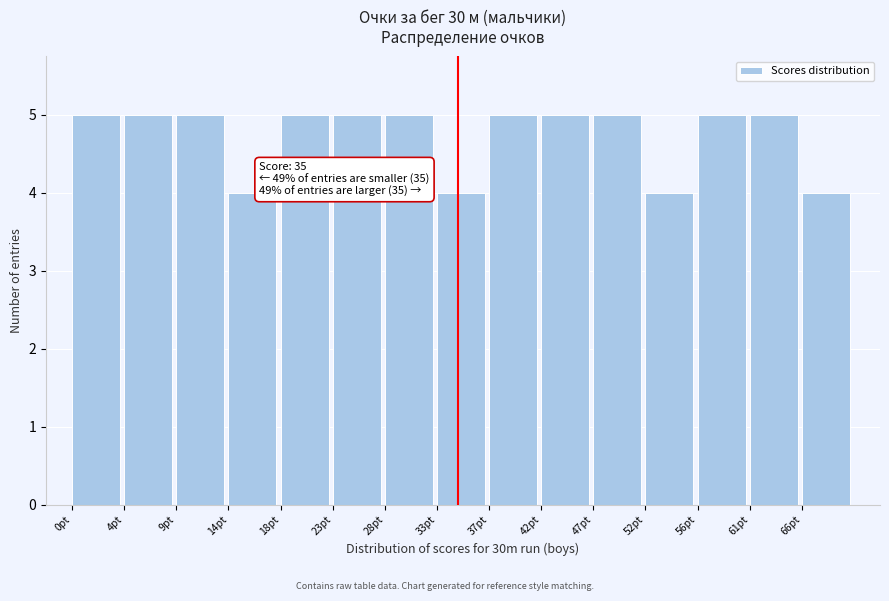

Reading right to left, what are all the values shown in this chart?

4	5	5	4	5	5	5	4	5	5	5	4	5	5	5